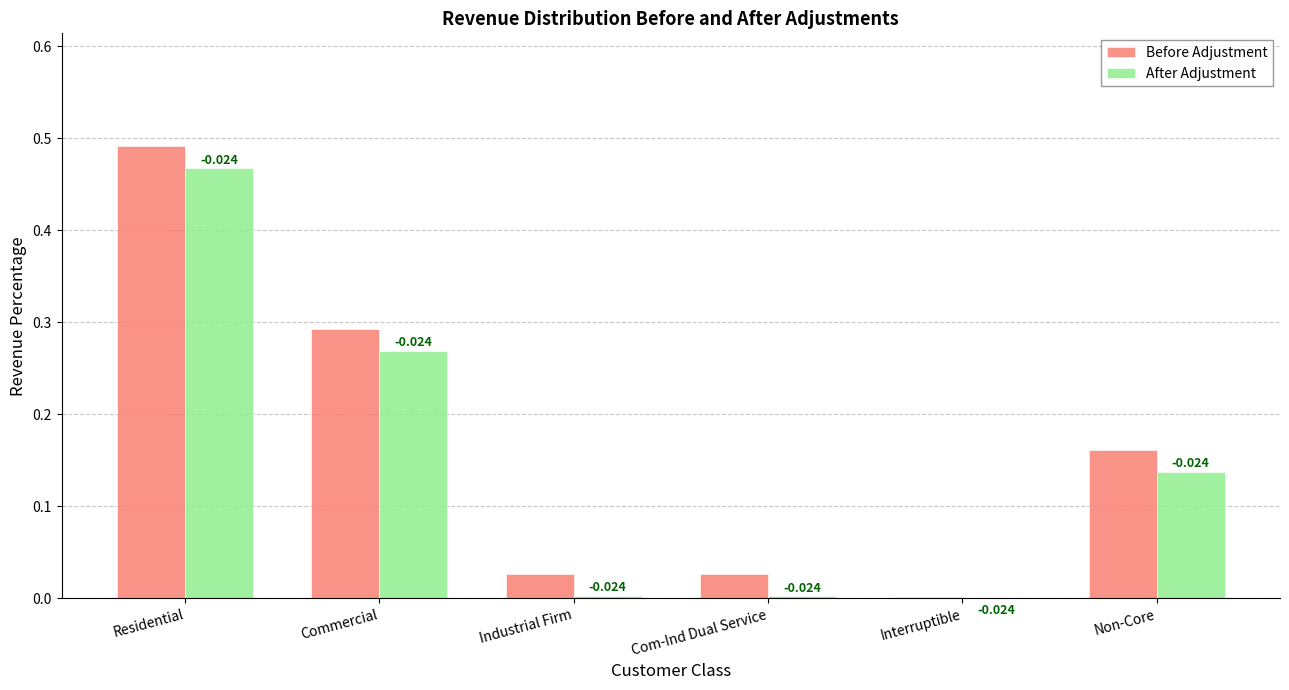

What are all the series names shown in the legend?

Before Adjustment, After Adjustment